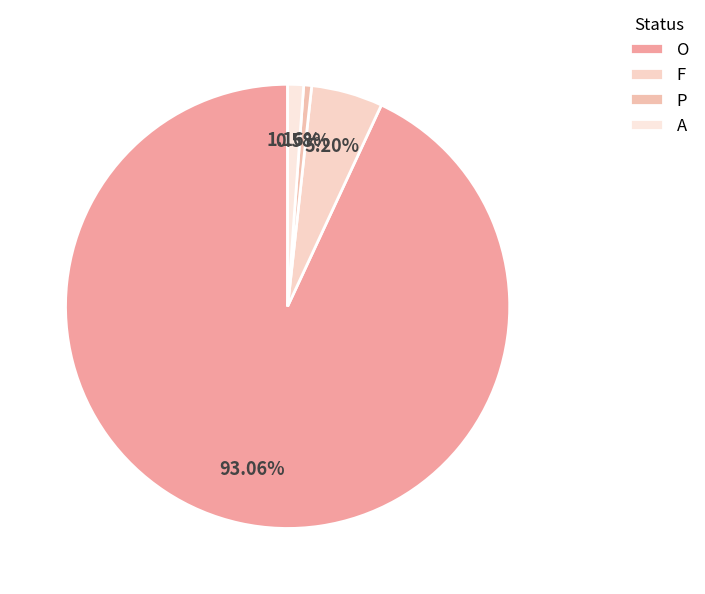

To the nearest percent, what is the difference between the O and A slice percentages?

92%